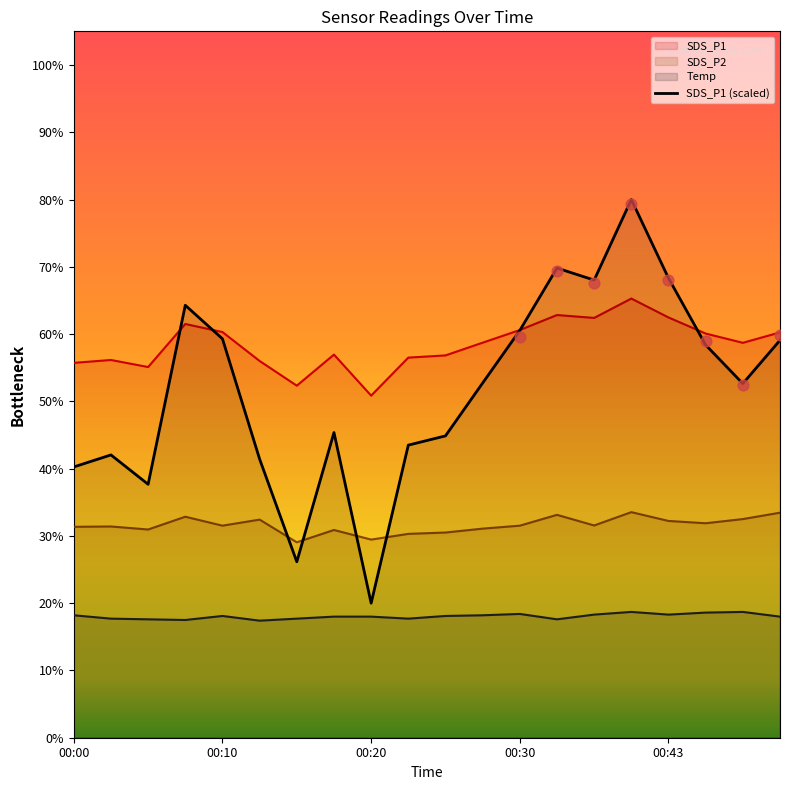

Which series contains the highest Y value?

SDS_P1